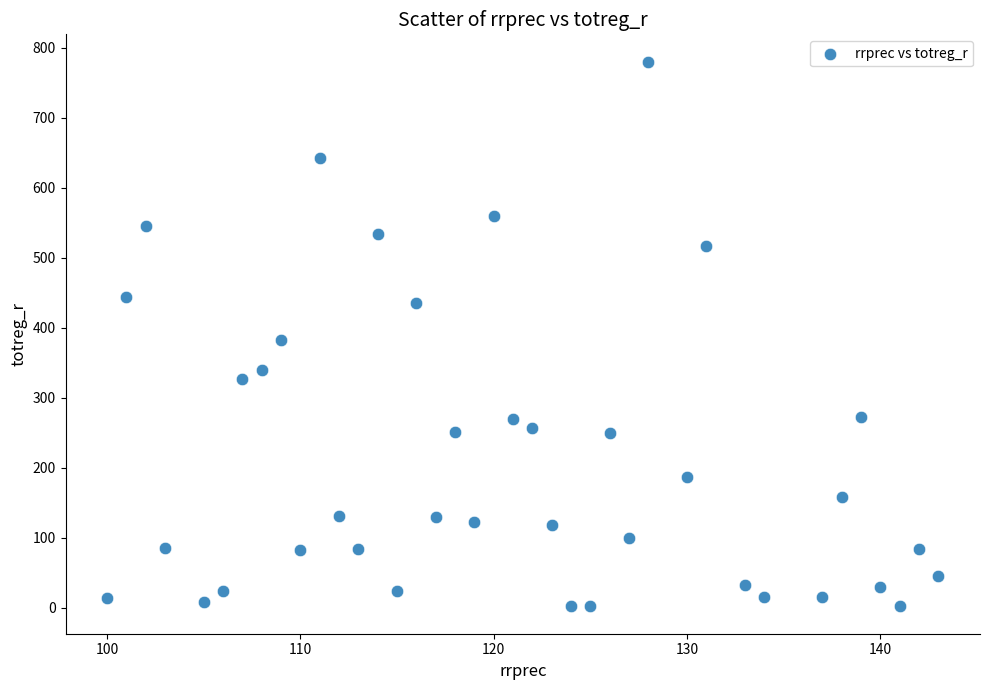

What is the range of X values (max minus min)?

43